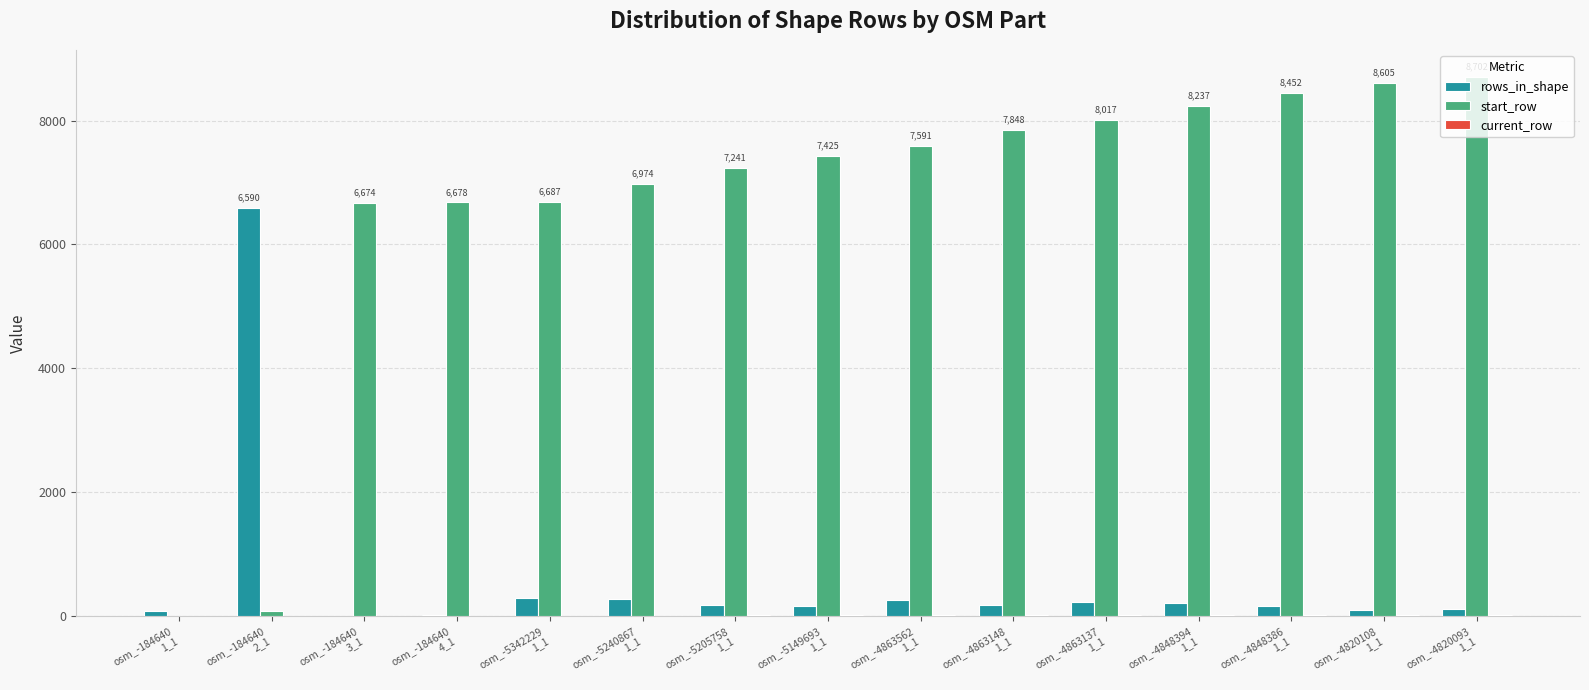

What is the sum of all rows_in_shape values?

8816